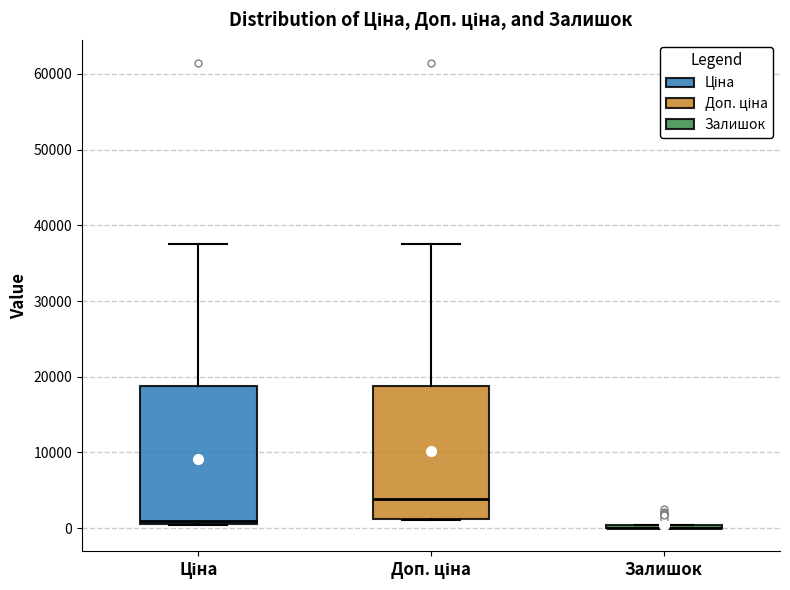

Where does the upper whisker of the box for Ціна end on the y-axis? The values are not printed on the chart, so give them approximately, as read against the axis.

38000